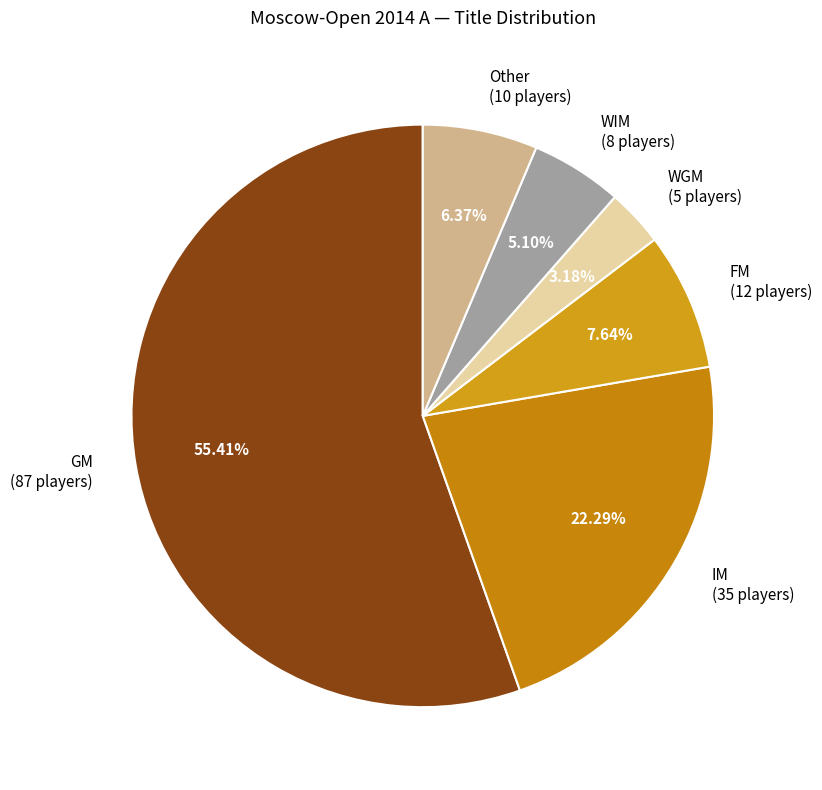

To the nearest percent, what is the difference between the largest and smallest slice percentages?

52%